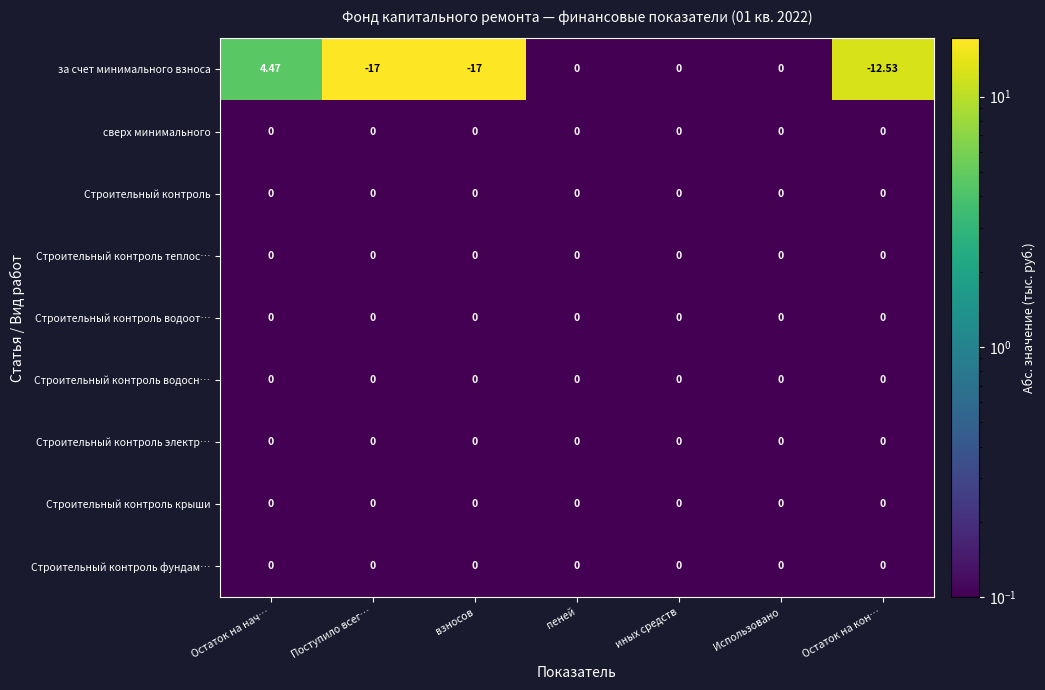

At which category does the chart reach its peak across all series?

Остаток на нач…